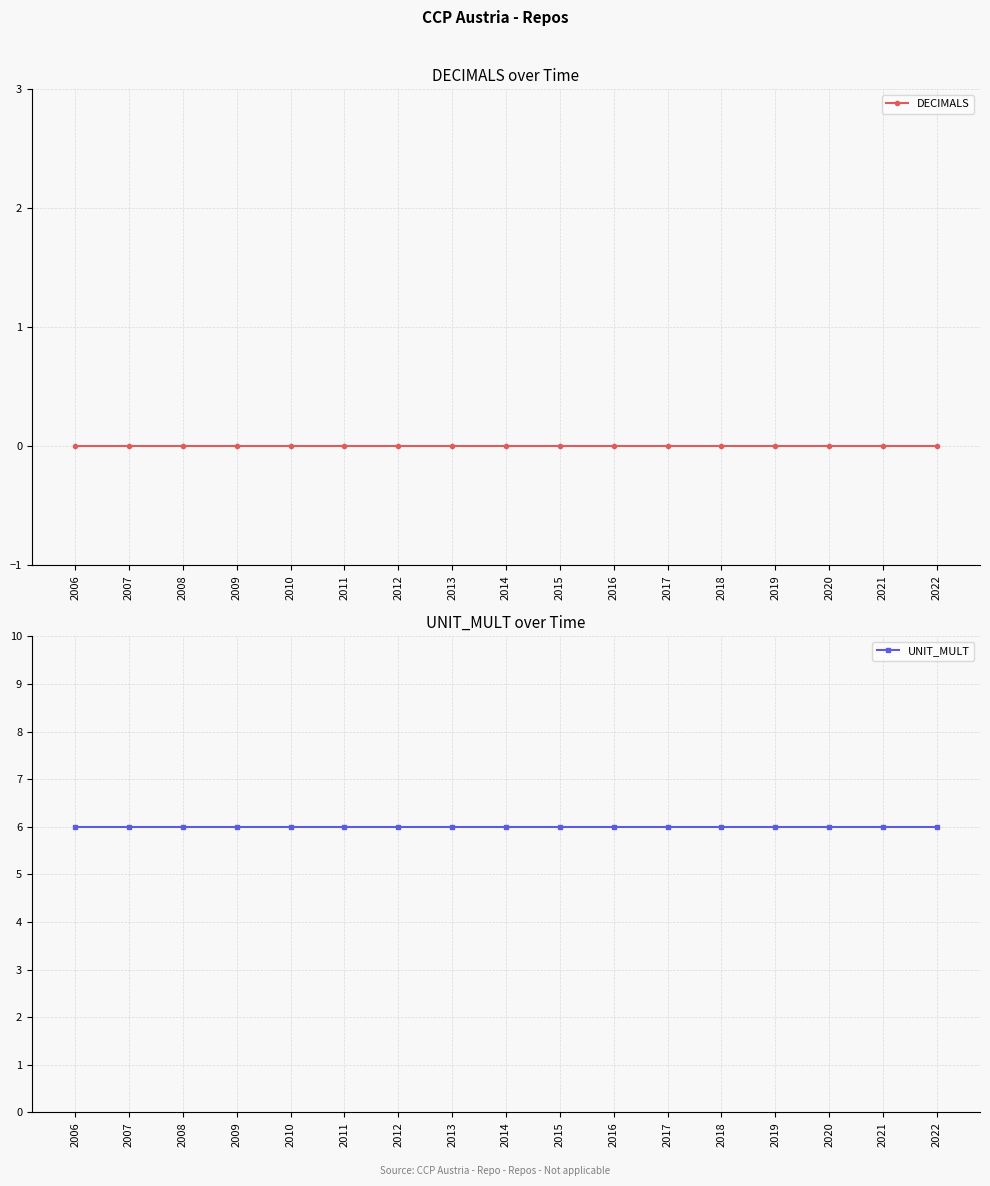

What is the value of the UNIT_MULT point at the 10th from the left?

6